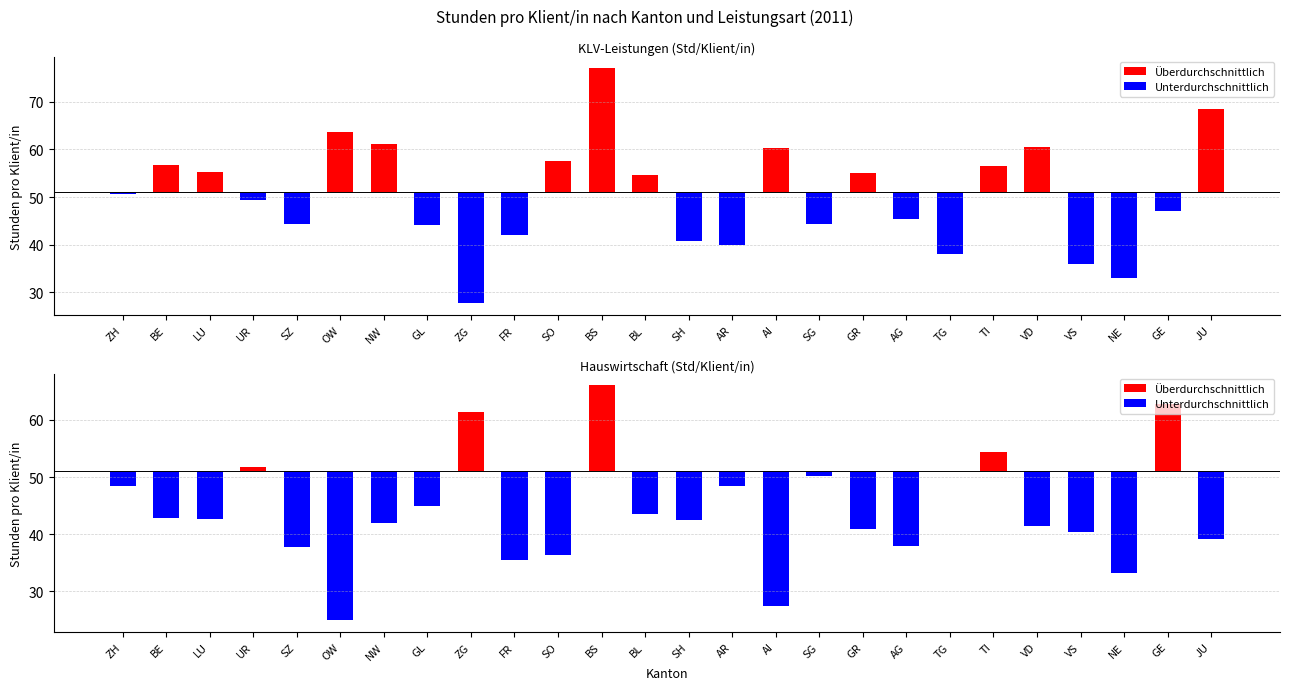

At JU, list the series in order from largest to smallest.

Überdurchschnittlich, Unterdurchschnittlich